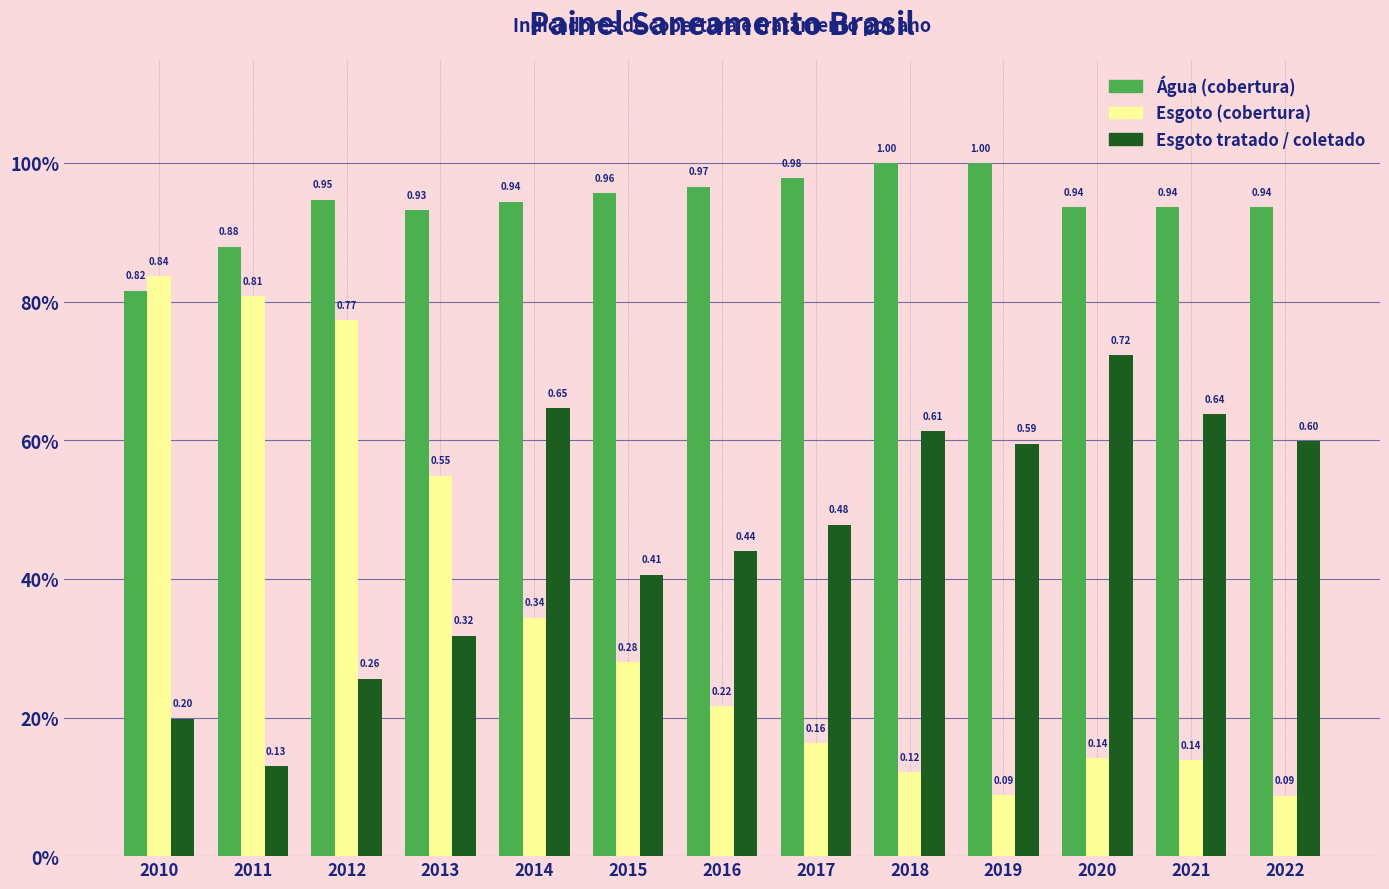

Reading left to right, transcribe all the data shown in this chart.

Água (cobertura): 0.8	0.9	0.9	0.9	0.9	1.0	1.0	1.0	1.0	1.0	0.9	0.9	0.9
Esgoto (cobertura): 0.8	0.8	0.8	0.5	0.3	0.3	0.2	0.2	0.1	0.1	0.1	0.1	0.1
Esgoto tratado / coletado: 0.2	0.1	0.3	0.3	0.6	0.4	0.4	0.5	0.6	0.6	0.7	0.6	0.6